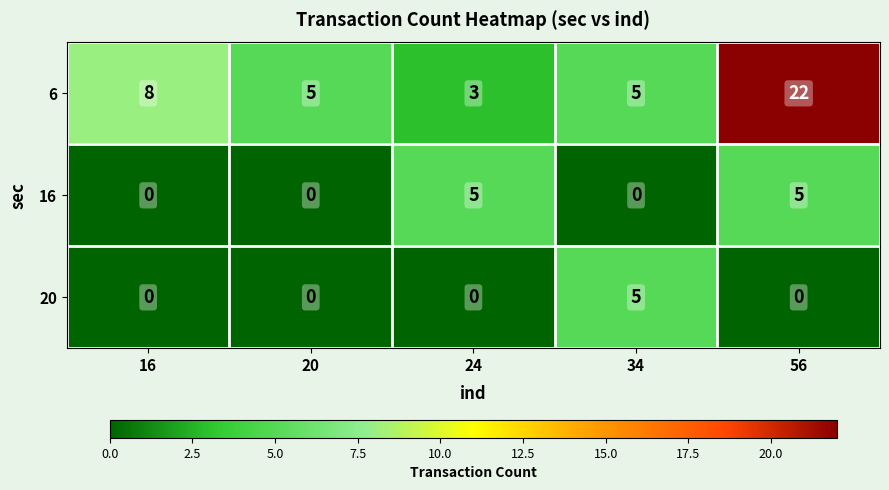

At 24, list the series in order from largest to smallest.

16, 6, 20